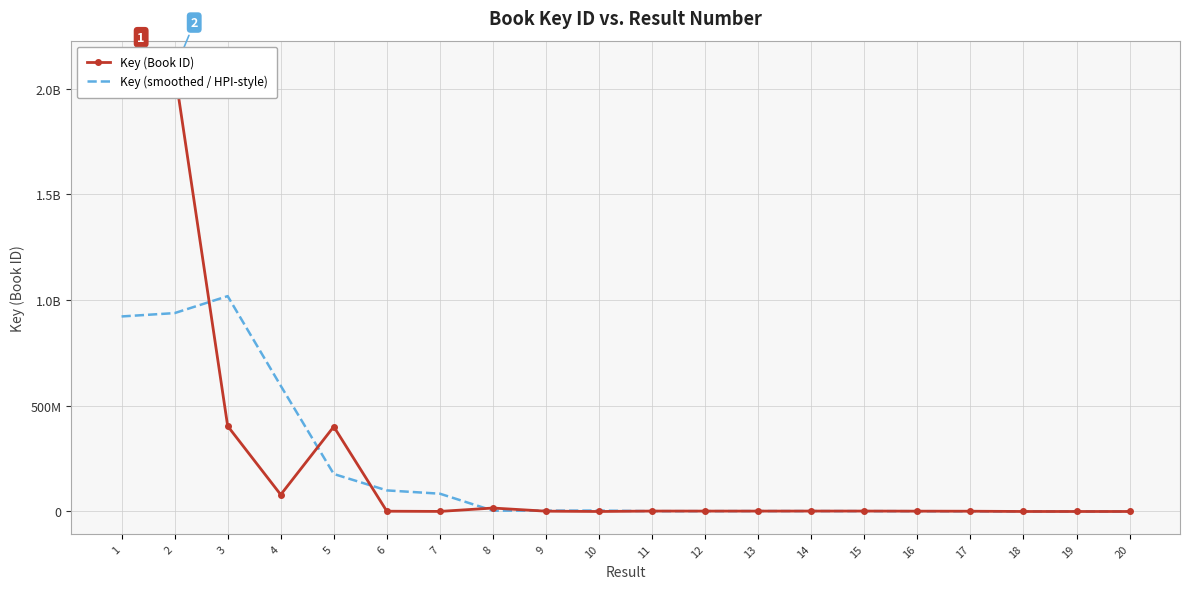

At which category is the sum across all series the highest?

1